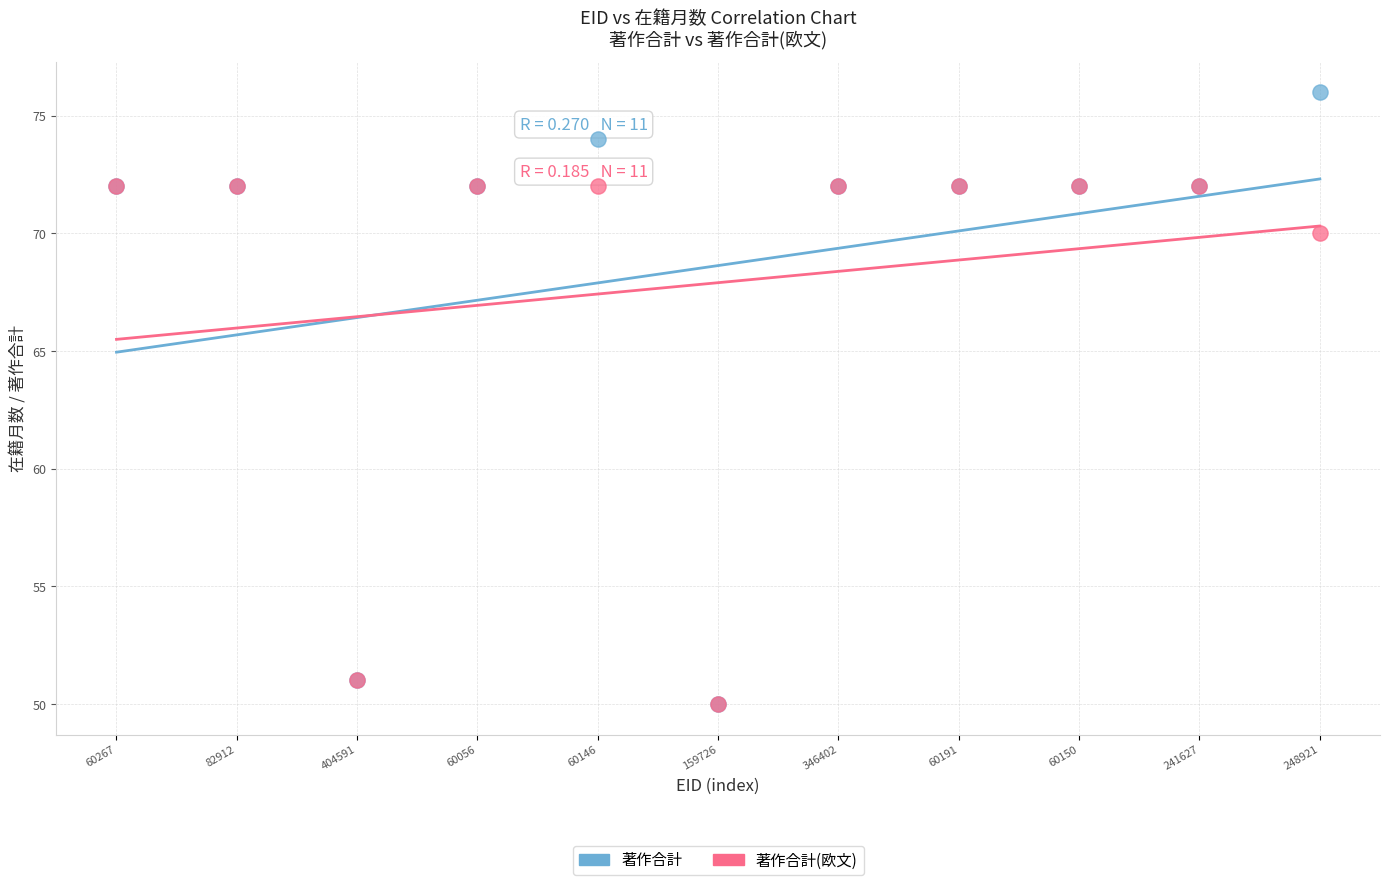

In the 著作合計(欧文) series, what Y value is closest to 61?

70